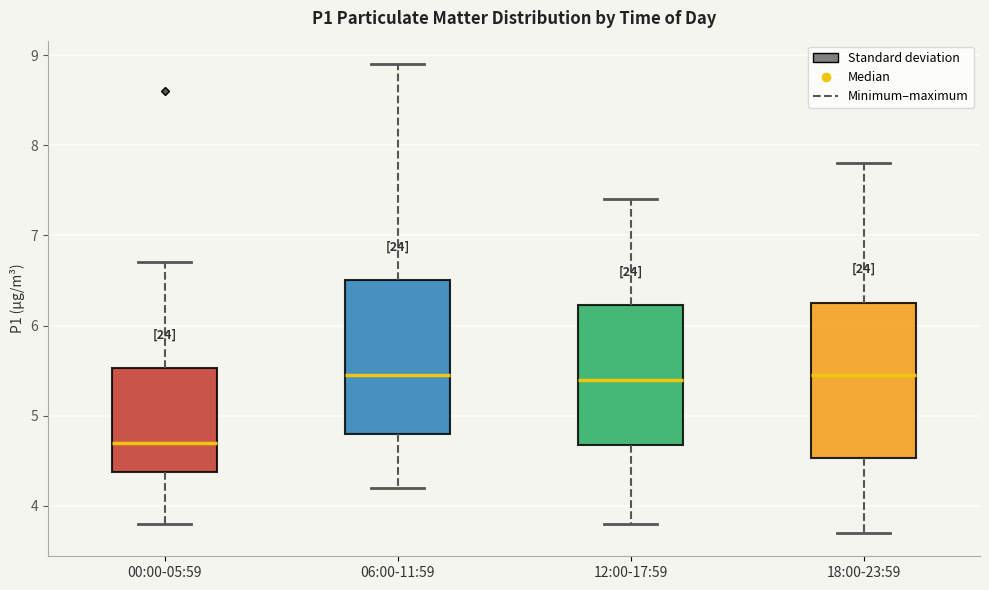

Reading left to right, read every box against the y-axis: the position of its median line, the range the box covers, and the ends of its whiskers. The values are not printed on the chart, so give them approximately, as read against the axis.

00:00-05:59: median 4.7, box 4.4 to 5.5, whiskers 3.8 to 6.7
06:00-11:59: median 5.5, box 4.8 to 6.5, whiskers 4.2 to 8.9
12:00-17:59: median 5.4, box 4.7 to 6.2, whiskers 3.8 to 7.4
18:00-23:59: median 5.5, box 4.5 to 6.3, whiskers 3.7 to 7.8